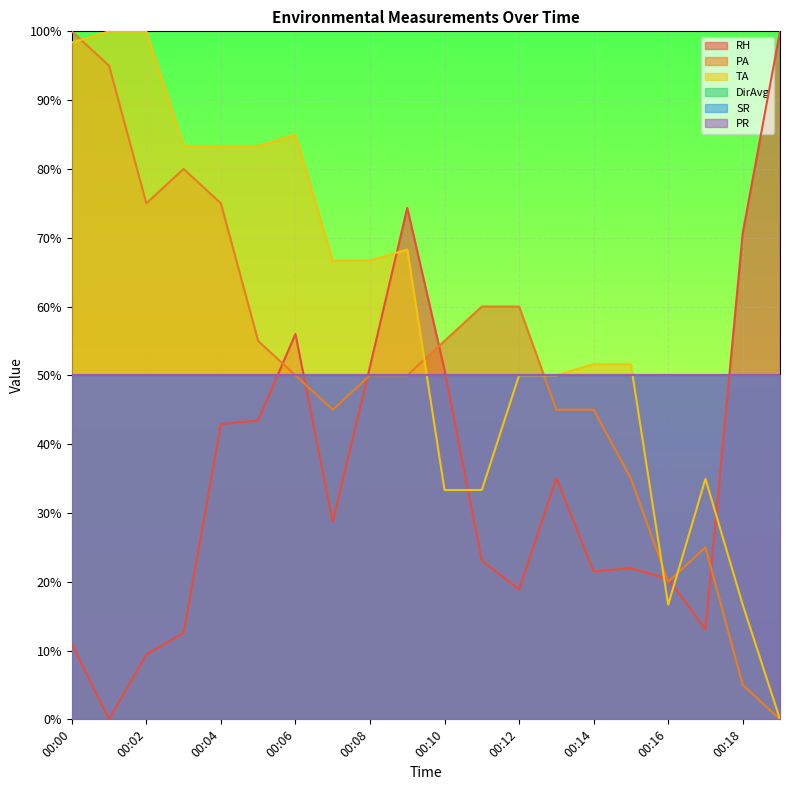

Rank the series by their average value, from highest to lowest.

TA, PA, RH